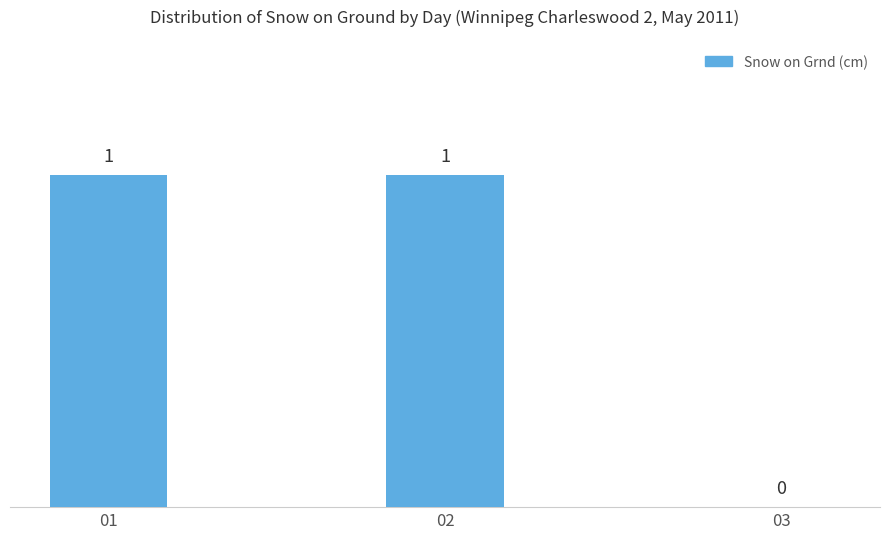

The chart shows a value of 1 at 02. True or false?

True